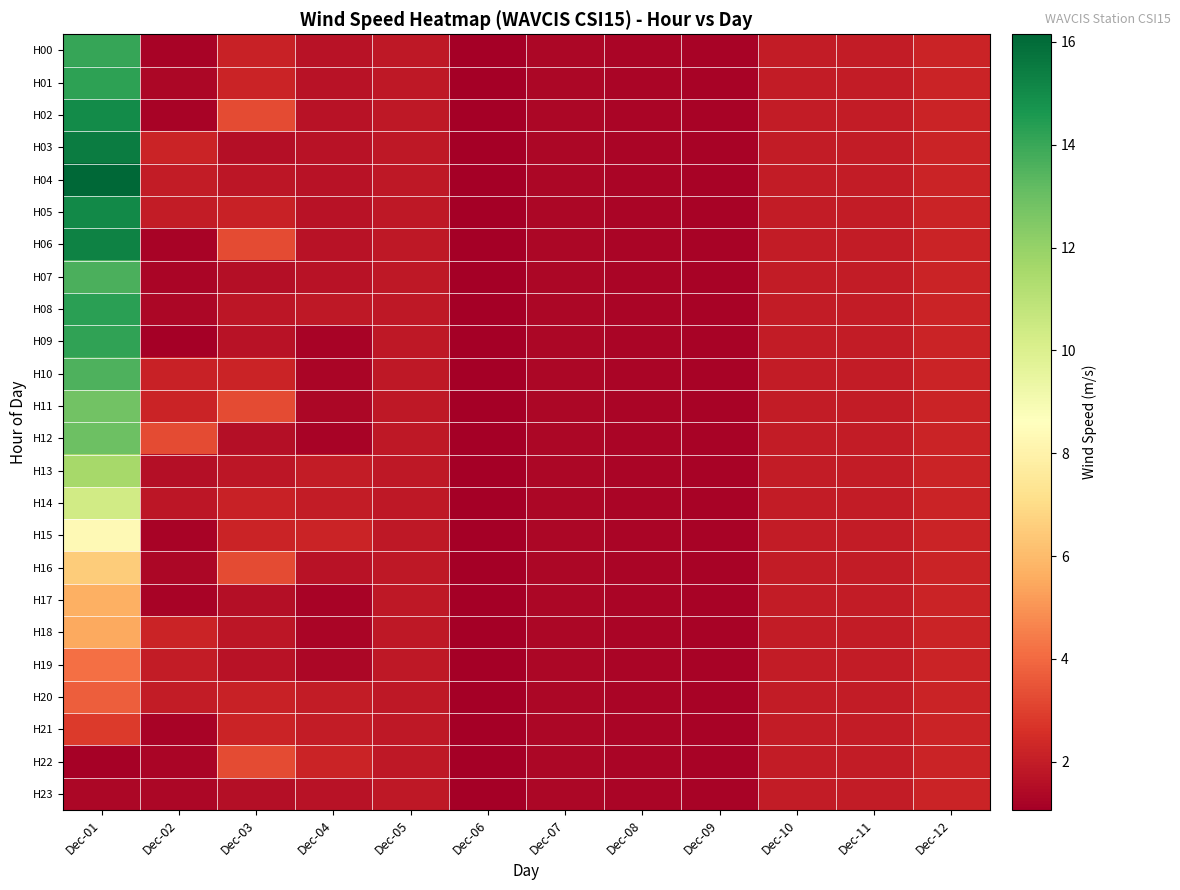

Which series has the largest total across all categories?

H04